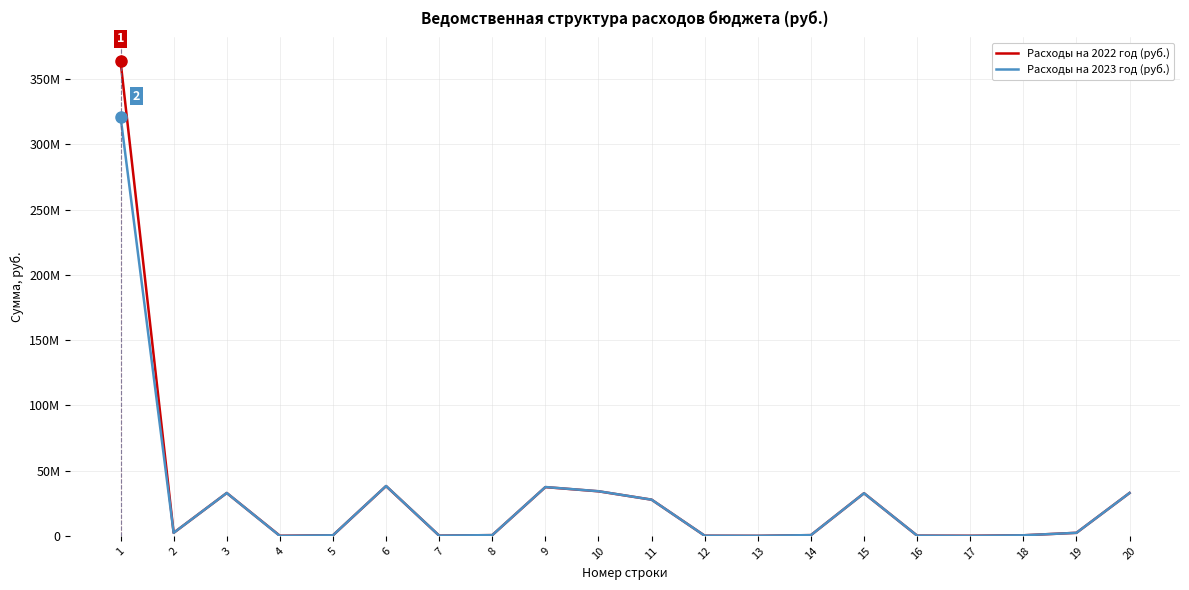

What is the value of the Расходы на 2023 год (руб.) point at the 10th from the left?

34235008